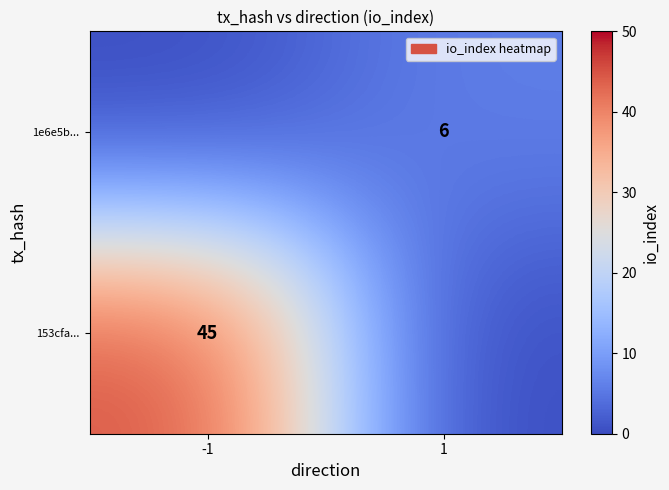

The 153cfa... series shows 11 at -1. True or false?

False